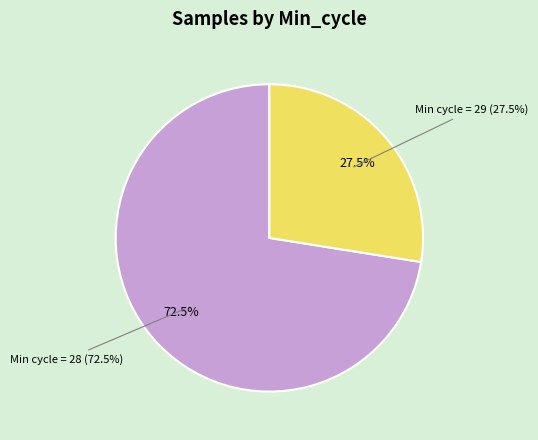

Is it true that 28 is 1% of the pie?

False